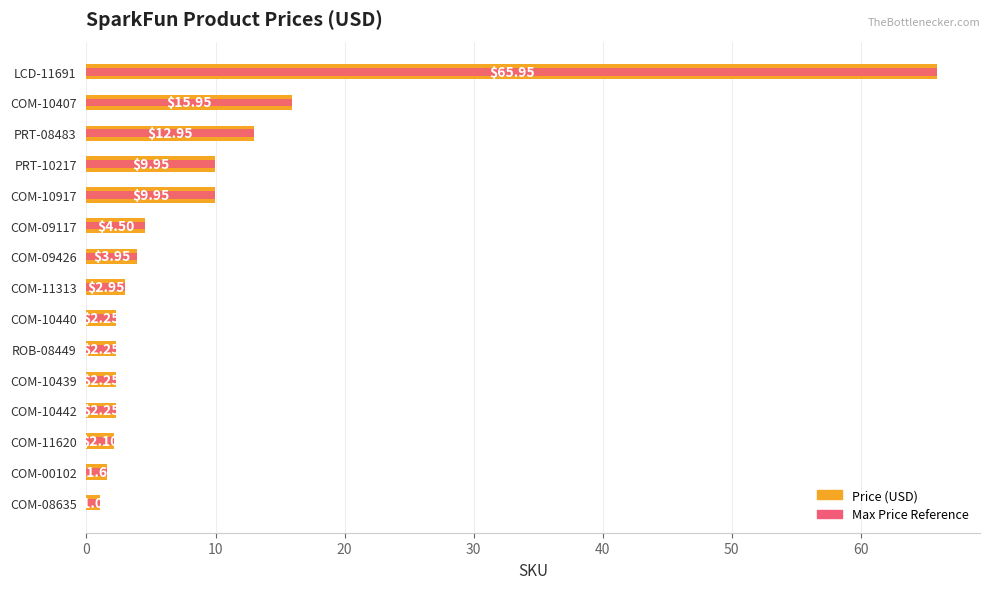

What is the smallest value displayed?

1.1